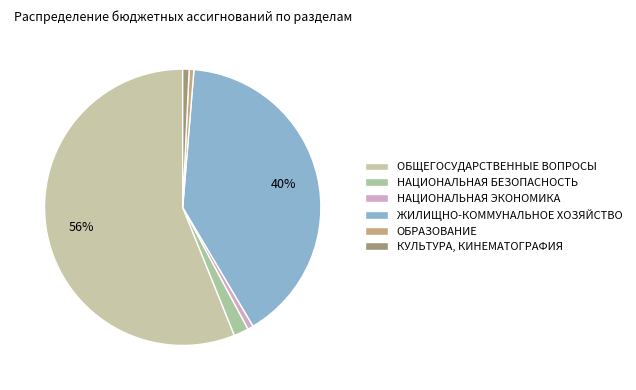

What is the smallest slice in the pie chart?

ОБРАЗОВАНИЕ